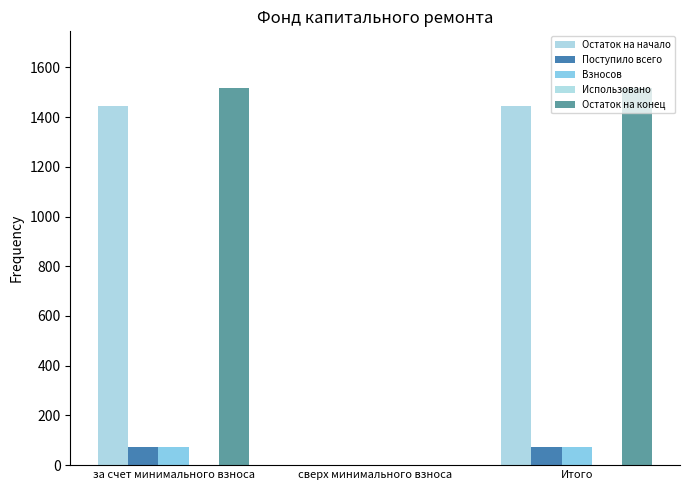

At which label does Взносов first exceed 71?

за счет минимального взноса